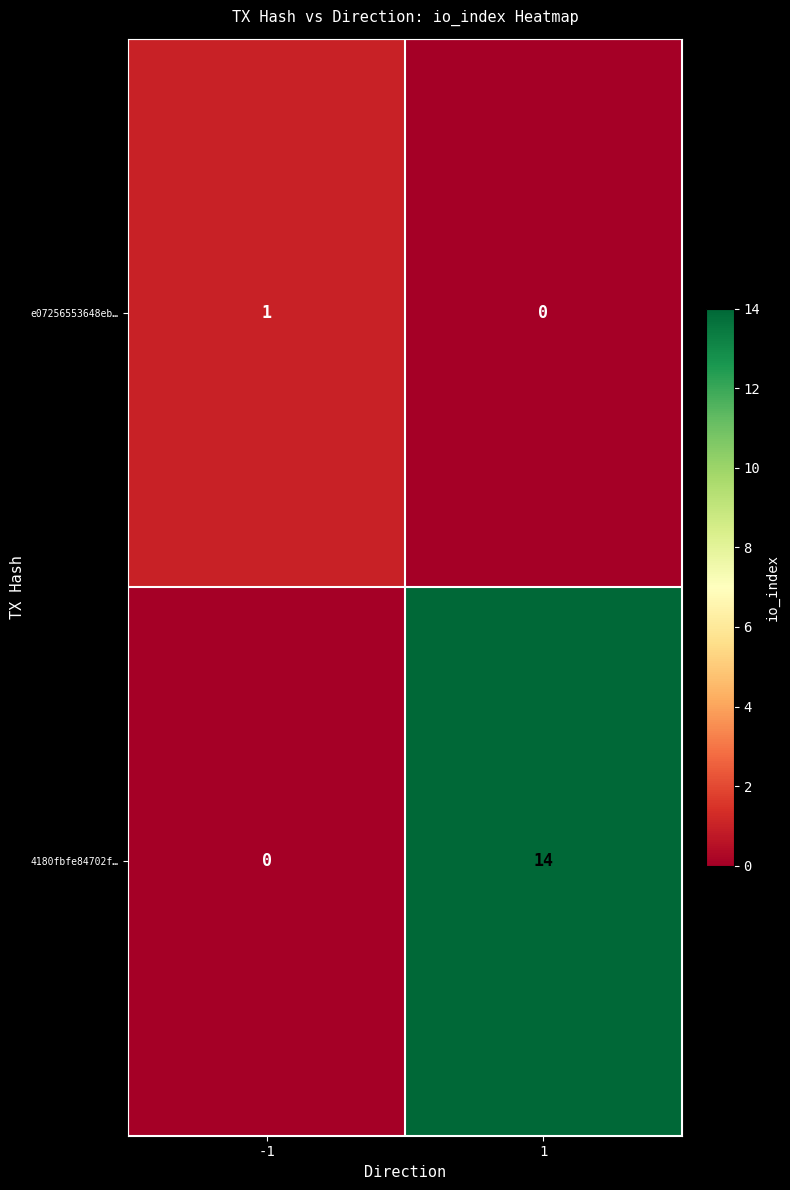

Between -1 and 1, which series saw the biggest shift?

4180fbfe84702f…